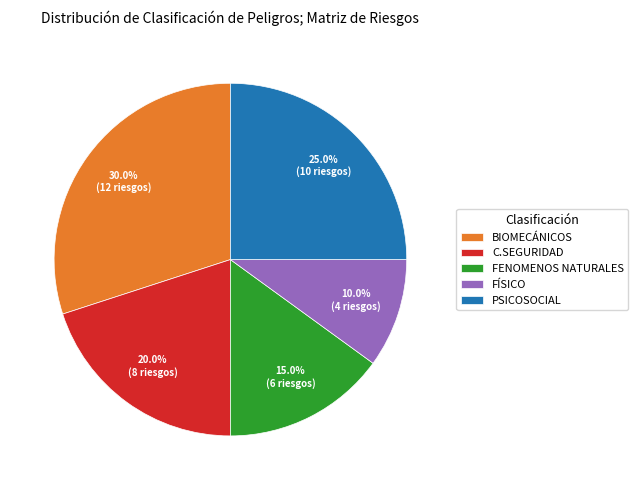

To the nearest percent, what is the average slice percentage?

20%